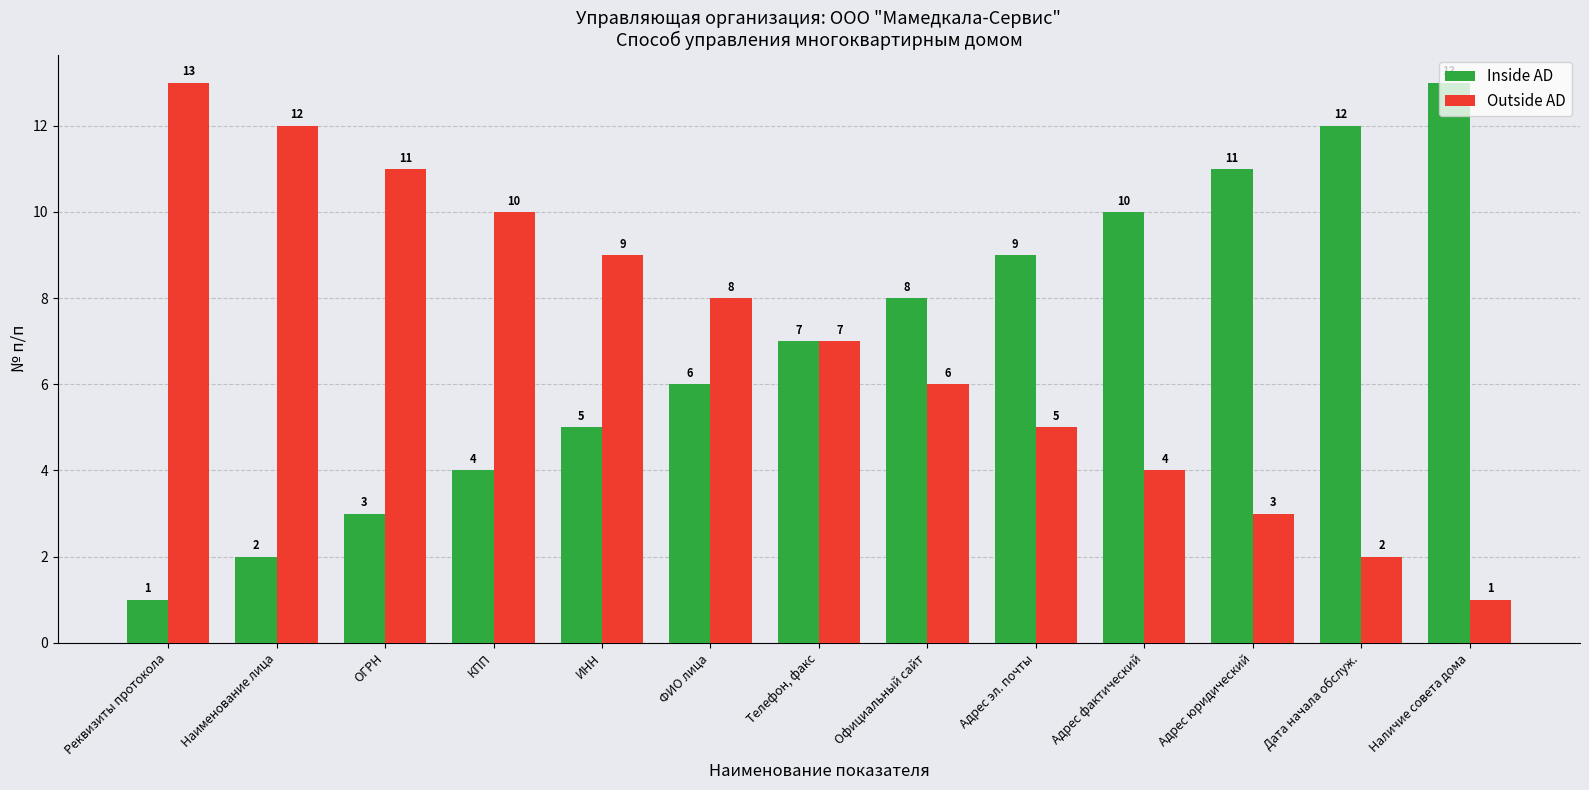

What is the label of the 1st bar from the right?

Наличие совета дома